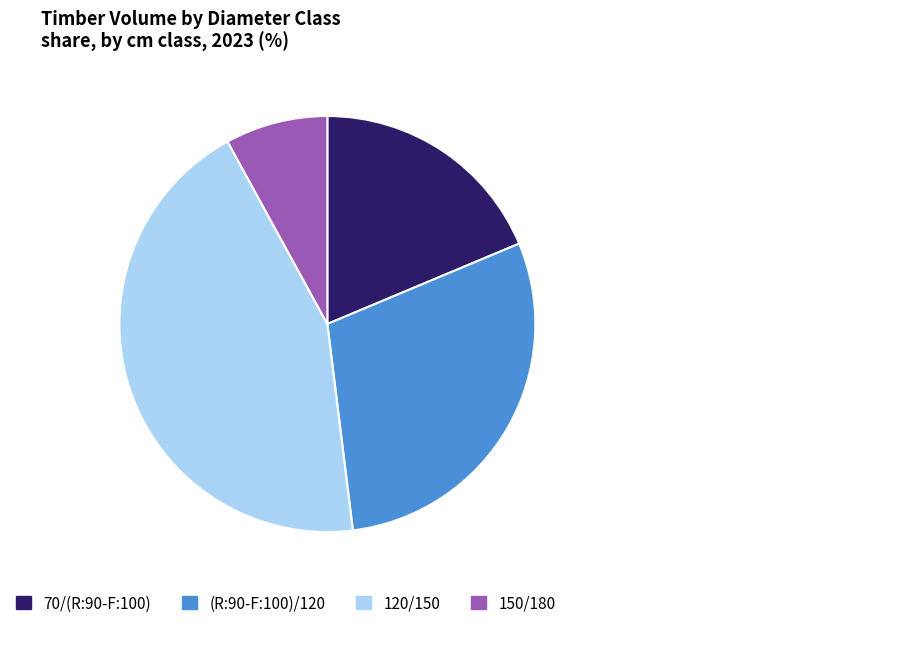

What is the ratio of the value at 150/180 to the value at 70/(R:90-F:100)?

0.4